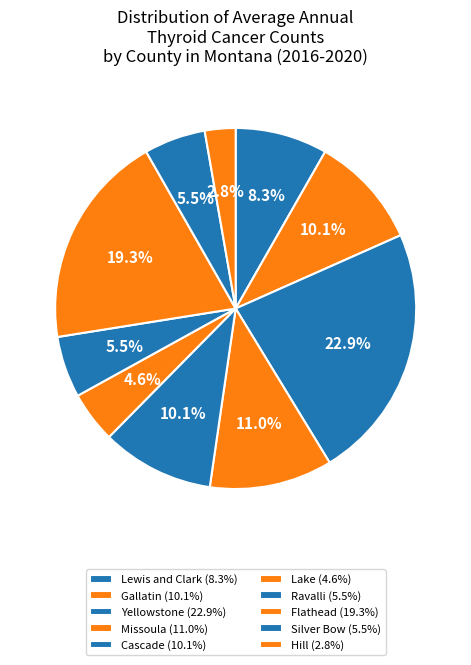

How many segments does this pie chart have?

10